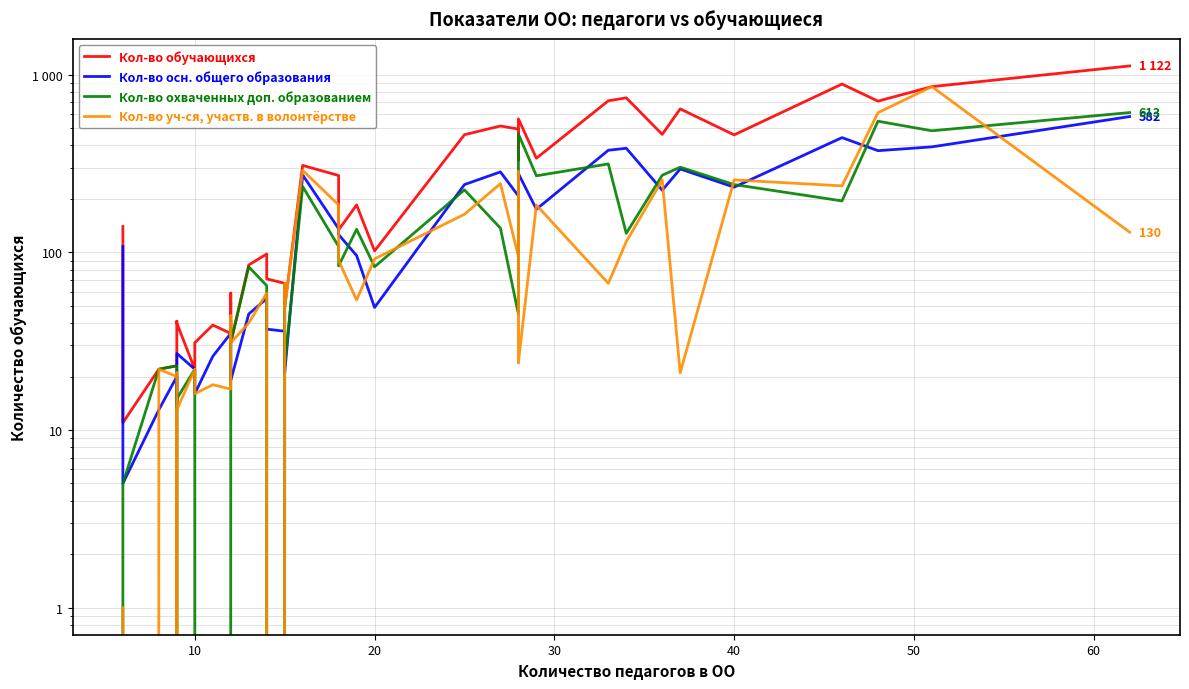

Reading left to right, list all the values displayed in this chart.

Кол-во обучающихся: 140	11	22	23	28	41	40	22	31	39	35	59	31	85	98	71	67	49	309	271	134	185	102	460	515	495	389	330	565	339	714	742	462	643	459	887	711	858	1122
Кол-во осн. общего образования: 108	5	13	20	14	25	27	22	16	26	35	27	19	45	55	37	36	21	273	136	126	96	49	241	284	208	183	183	278	175	376	386	224	295	233	443	374	393	582
Кол-во охваченных доп. образованием: 0	5	22	23	0	0	15	22	19	0	35	41	31	83	65	0	67	23	235	108	84	135	83	225	137	45	154	280	464	270	315	128	272	302	241	195	548	484	613
Кол-во уч-ся, участв. в волонтёрстве: 1	0	22	20	21	0	13	22	16	18	17	44	31	40	59	0	67	49	290	185	90	54	92	164	244	95	24	285	24	185	67	115	256	21	256	237	612	858	130